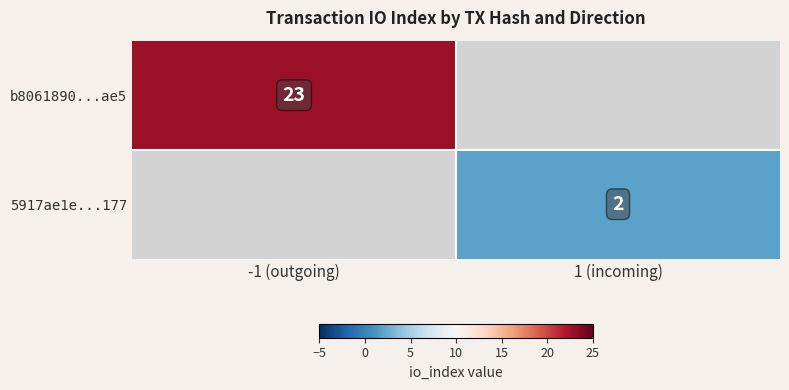

At how many categories does at least one series exceed 17?

1